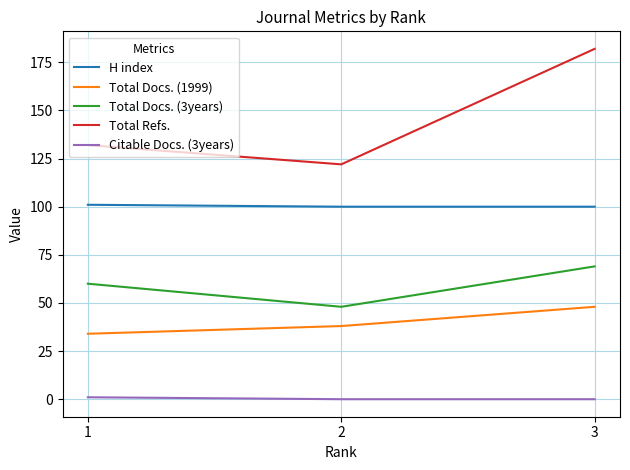

Rank the series by their maximum value, from lowest to highest.

Citable Docs. (3years), Total Docs. (1999), Total Docs. (3years), H index, Total Refs.